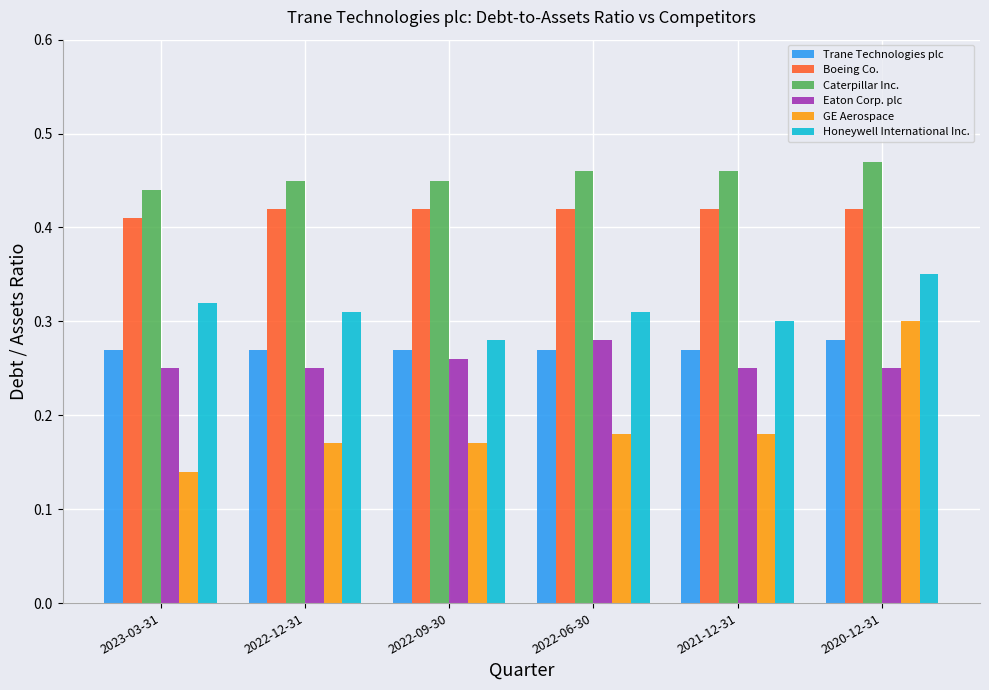

Count the number of categories in the chart.

6